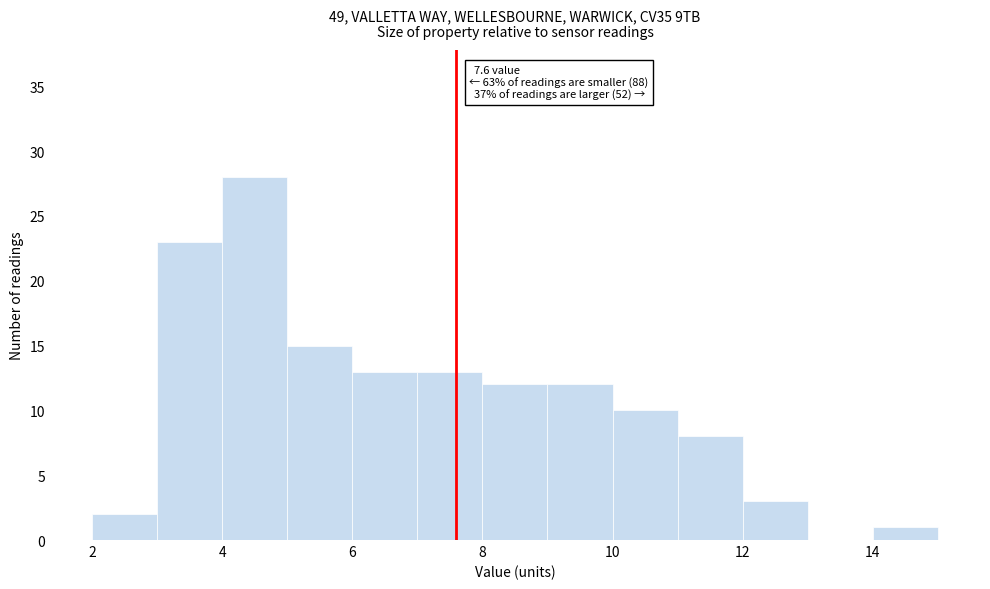

Over which range of the x-axis is the bar tallest?

4 to 5